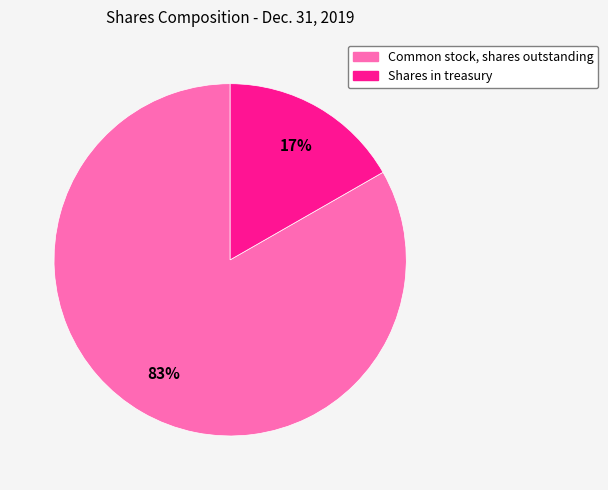

Which has a higher value, Shares in treasury or Common stock, shares outstanding?

Common stock, shares outstanding